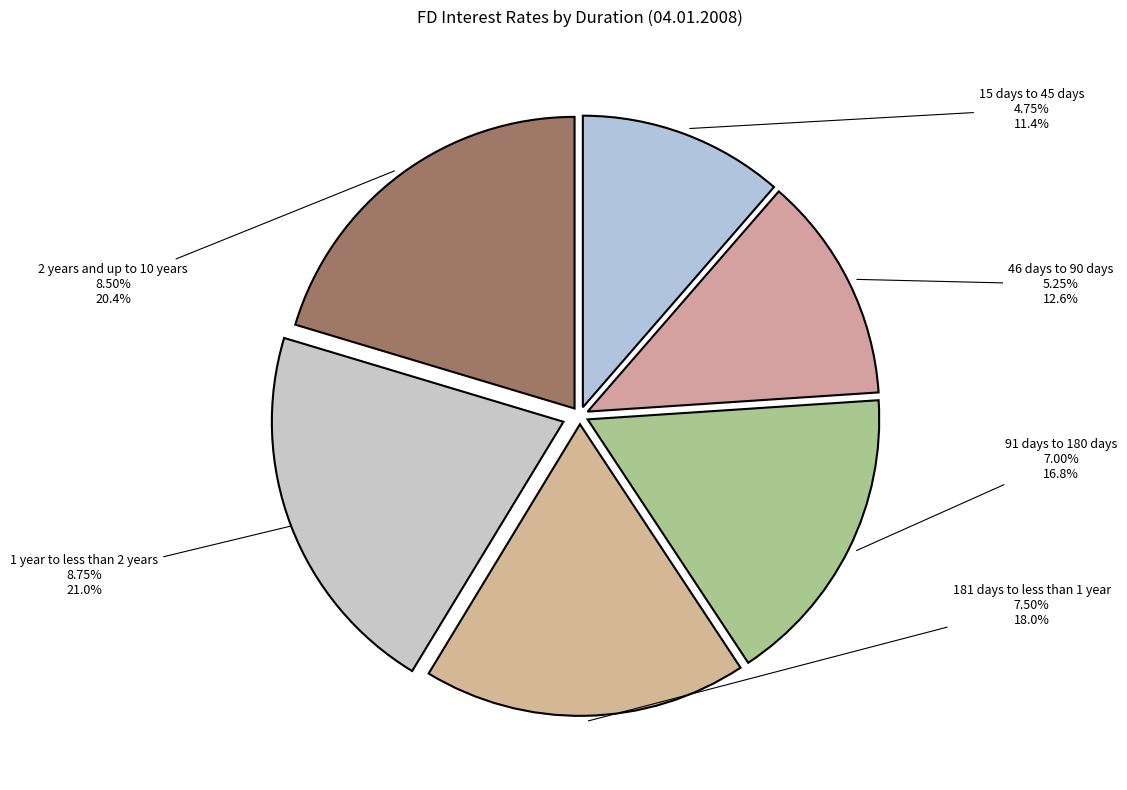

What is the ratio of the value at 181 days to less than 1 year to the value at 91 days to 180 days?

1.1